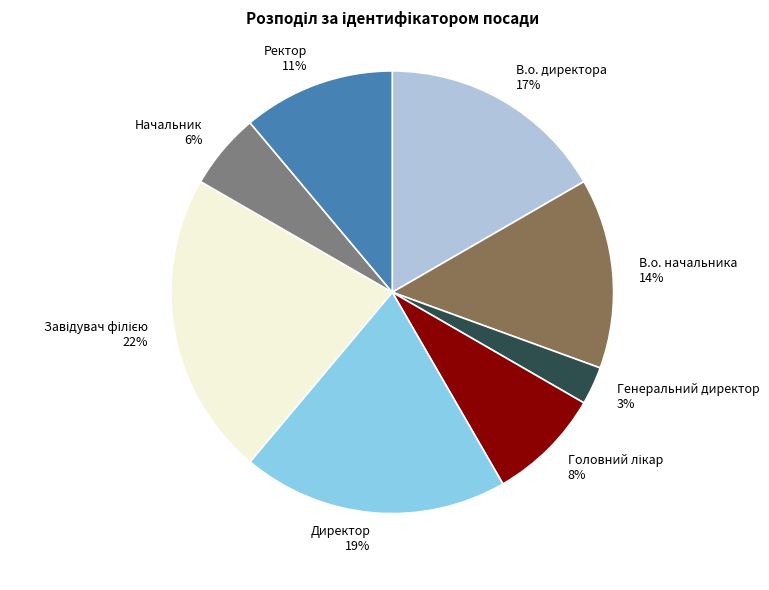

What percentage is the Начальник slice, to the nearest percent?

6%